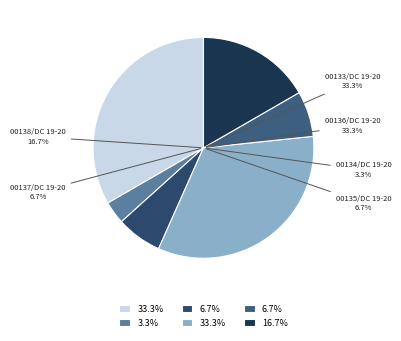

What is the ratio of the value at 00138/DC 19-20 to the value at 00134/DC 19-20?

5.0